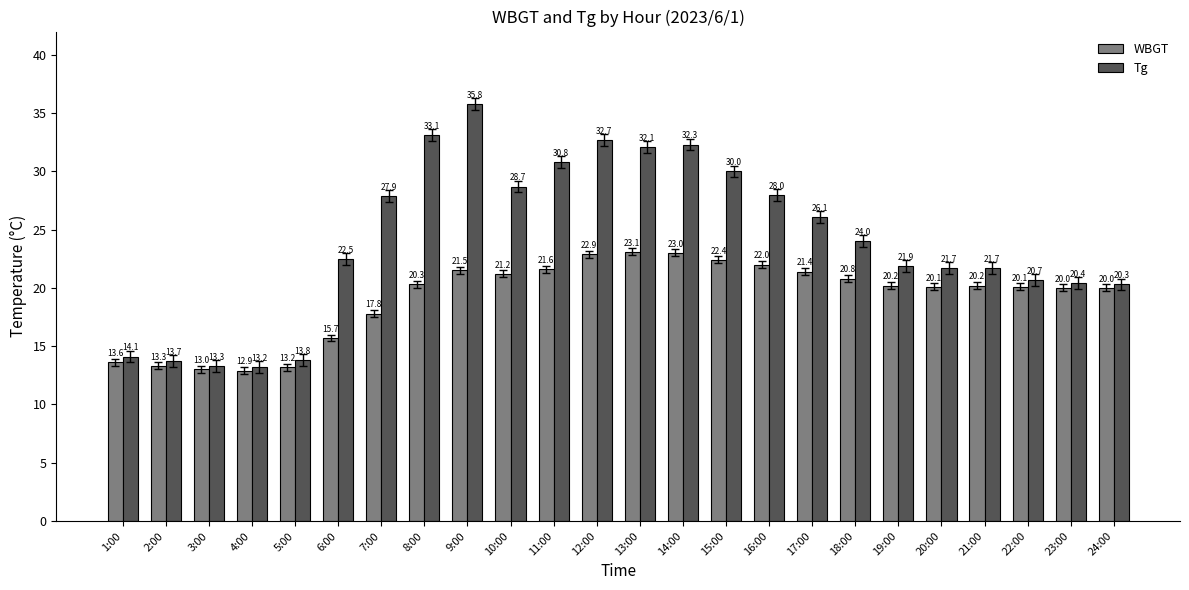

How many bars are there in each group?

2